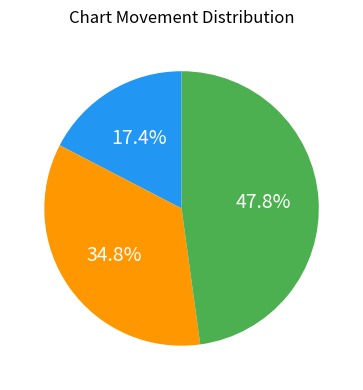

Is there a majority slice in this chart?

No